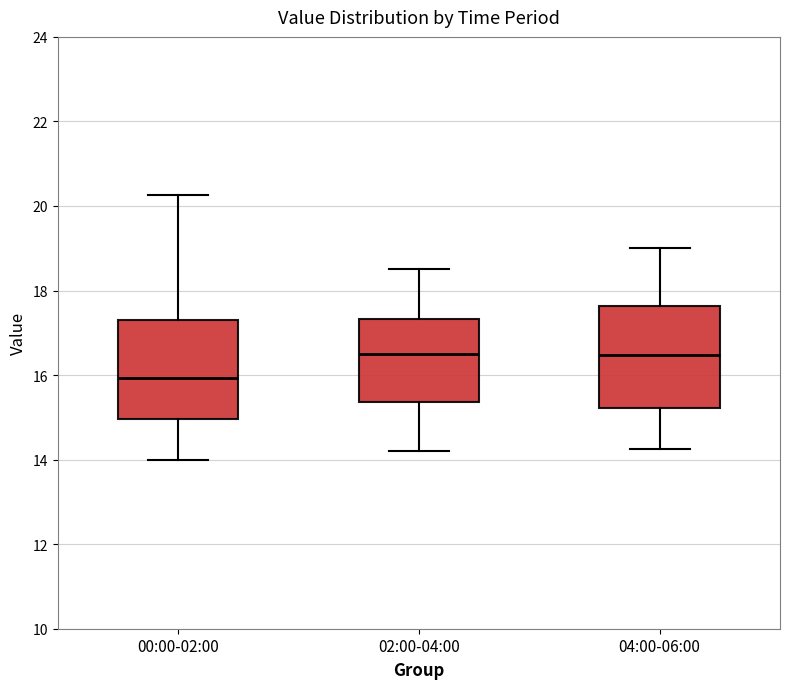

Which box's median line is the lowest?

00:00-02:00